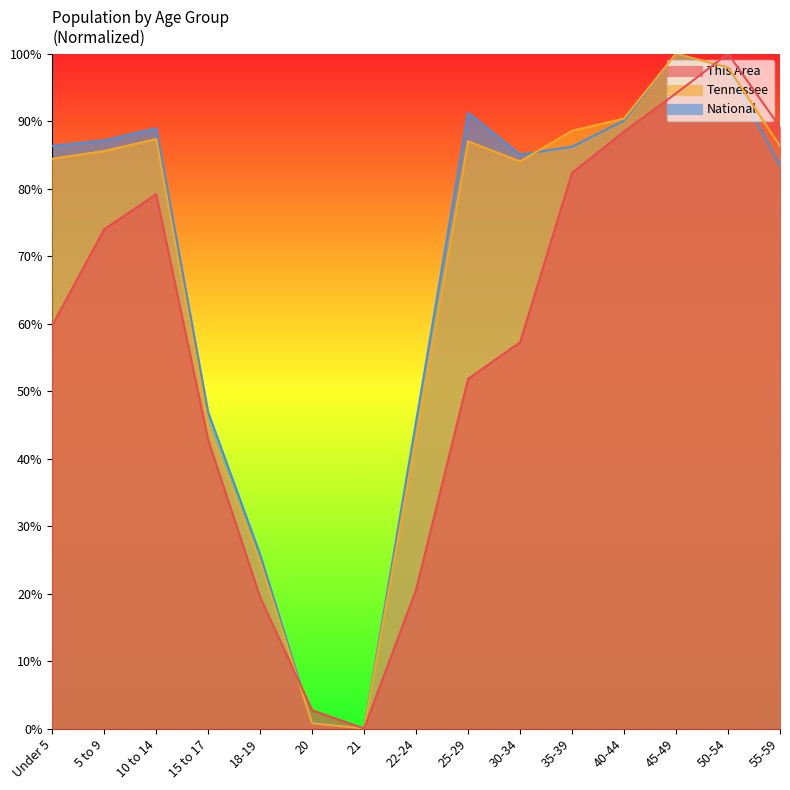

What is the difference between the highest and lowest values at 20?

1.9